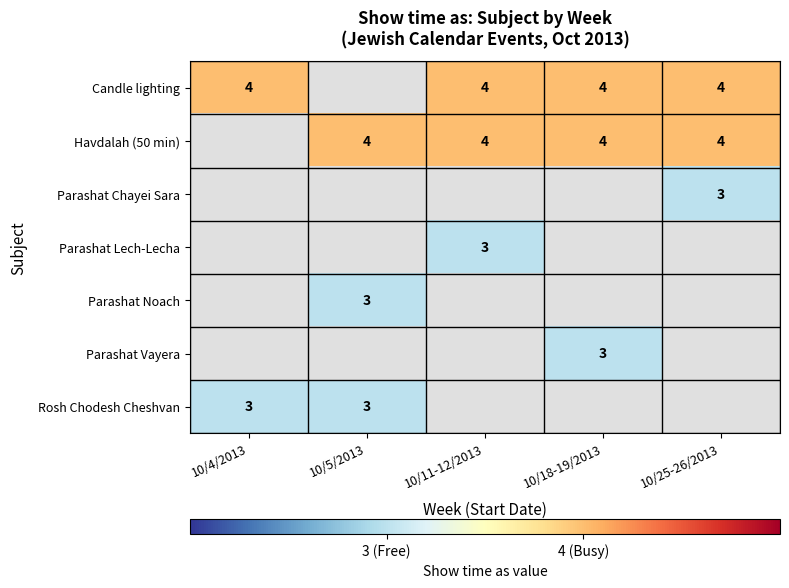

True or false: Rosh Chodesh Cheshvan has a value of 2.1 at 10/5/2013.

False